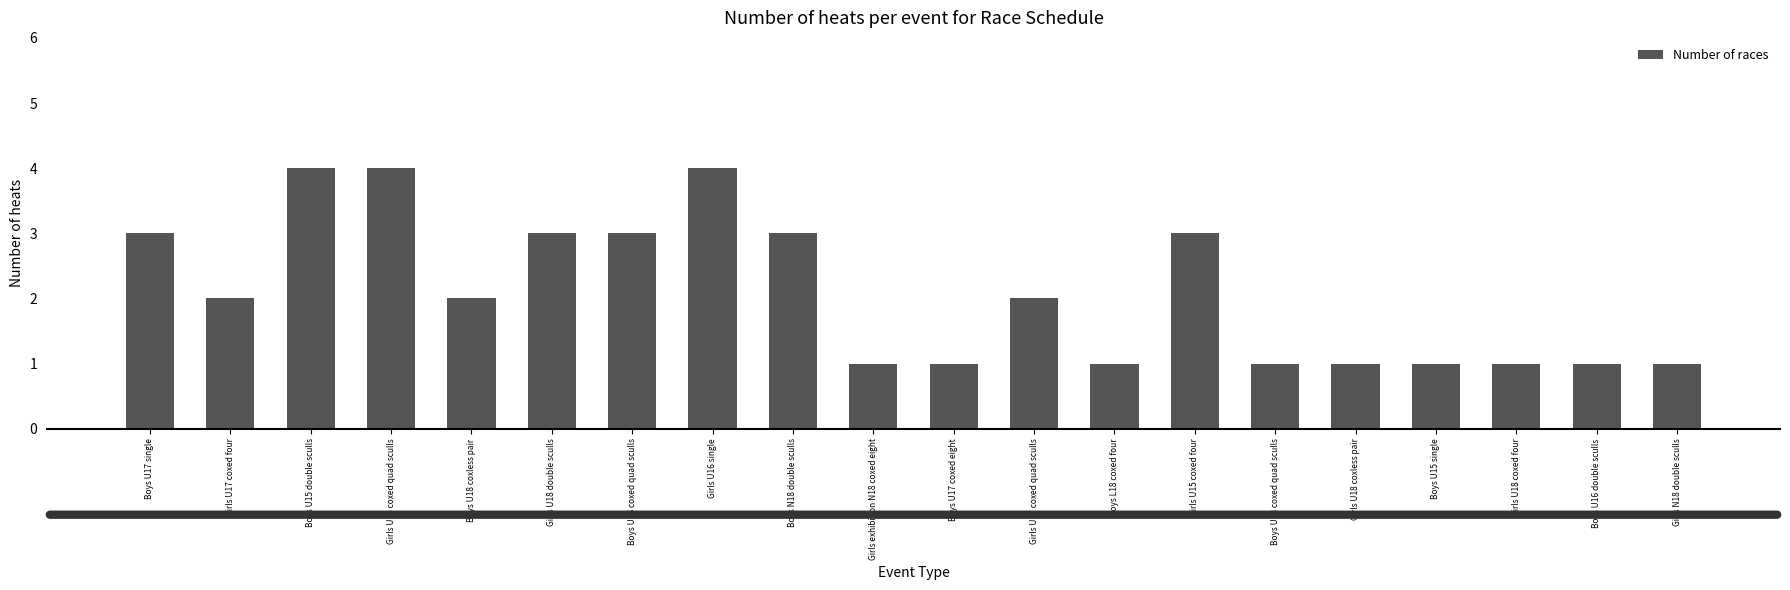

What is the maximum value shown in the chart?

4